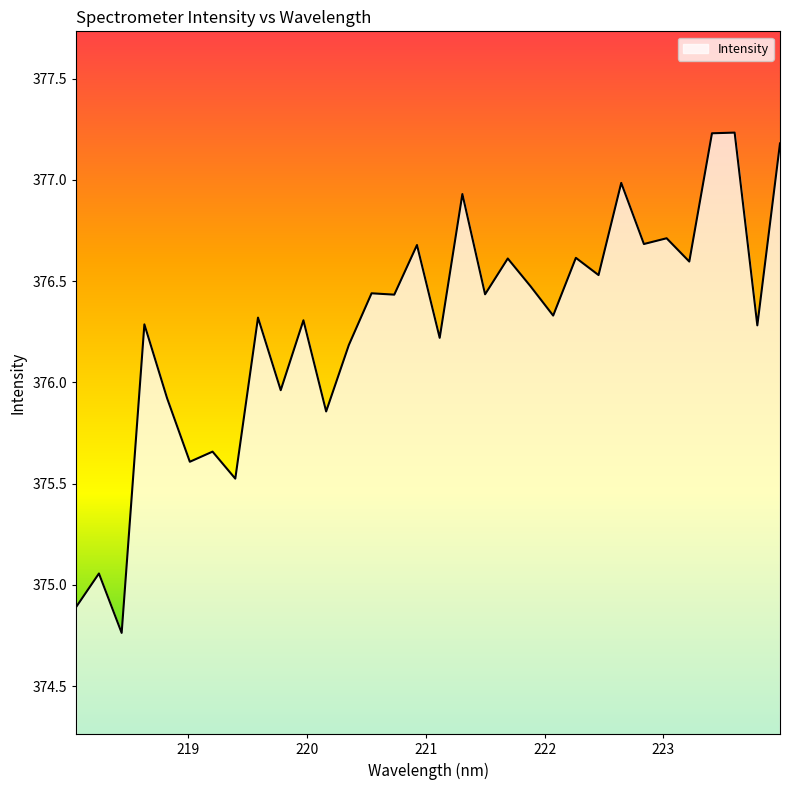

What is the difference between the maximum and minimum values?

2.5